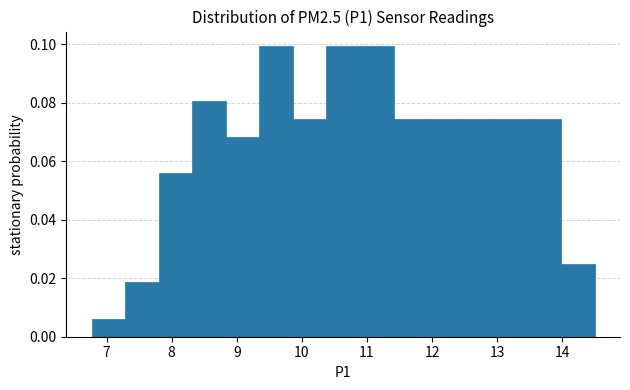

Reading left to right, list every bar in this chart as the range it spans on the x-axis followed by its height. Neither the bar edges nor the heights are printed on the chart, so give them approximately, as read against the axes.

6.8 to 7.3: 0.006
7.3 to 7.8: 0.018
7.8 to 8.3: 0.056
8.3 to 8.8: 0.080
8.8 to 9.3: 0.068
9.3 to 9.9: 0.100
9.9 to 10.4: 0.074
10.4 to 10.9: 0.100
10.9 to 11.4: 0.100
11.4 to 11.9: 0.074
11.9 to 12.4: 0.074
12.4 to 13.0: 0.074
13.0 to 13.5: 0.074
13.5 to 14.0: 0.074
14.0 to 14.5: 0.024